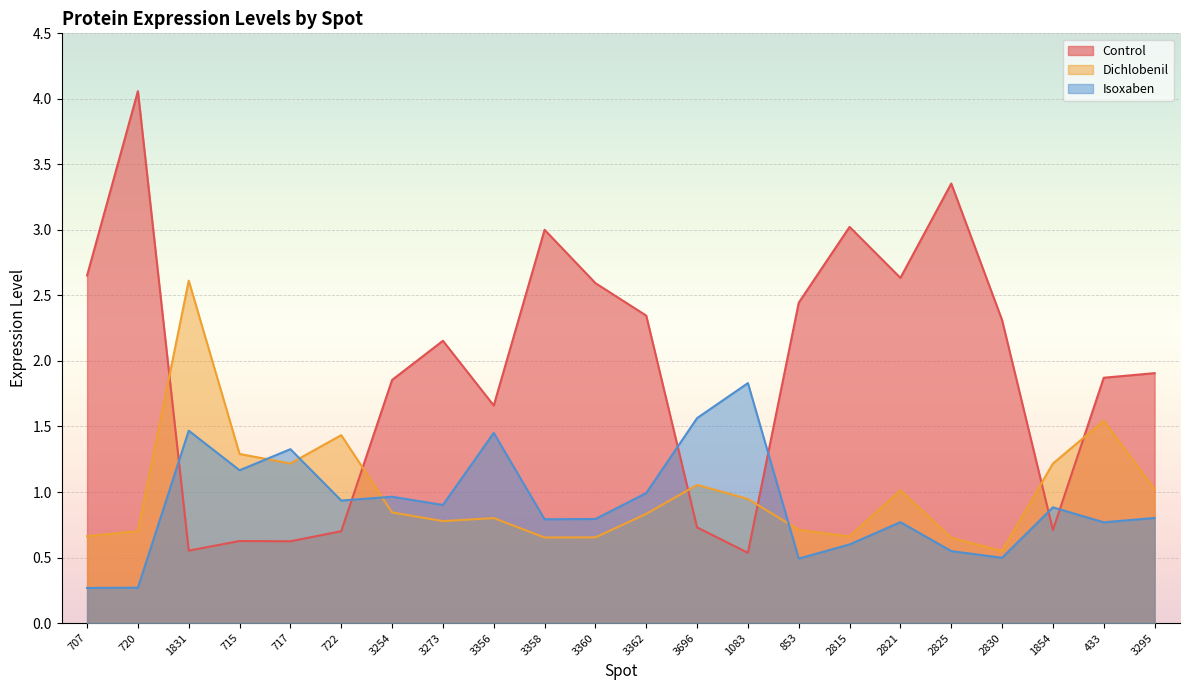

Is it true that Dichlobenil equals 0.4 at 853?

False